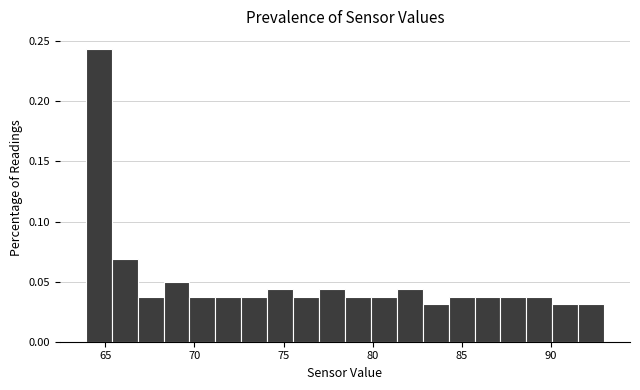

Read against the x-axis, roughly where is the centre of the tallest bar?

64.5